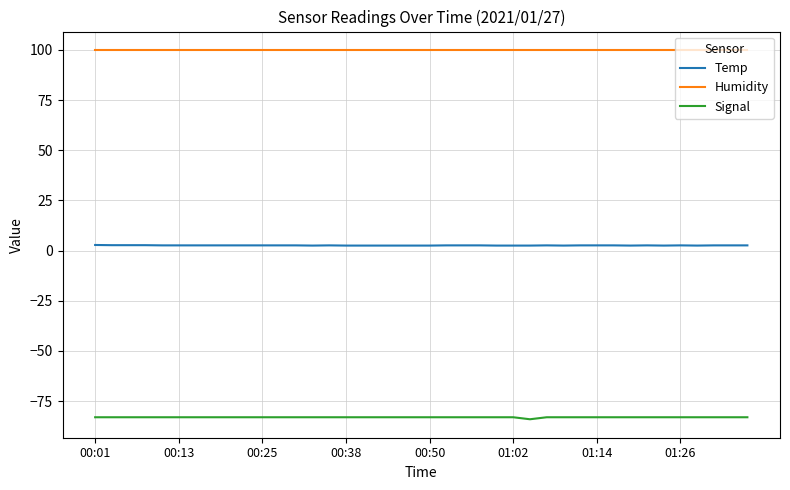

True or false: Humidity and Signal intersect in this chart.

False